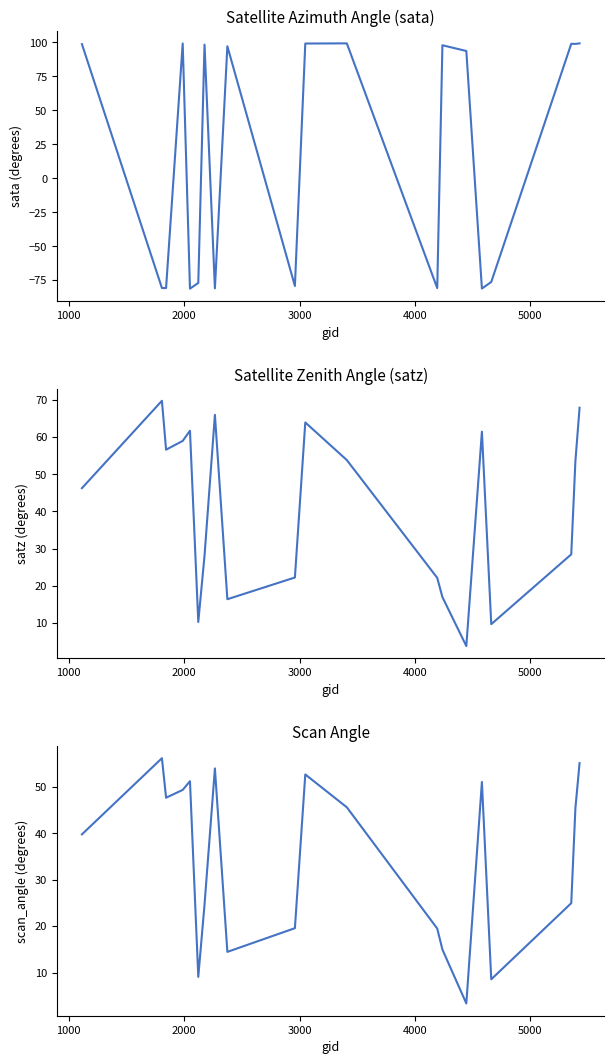

How many interior local peaks does the sata series have?

6